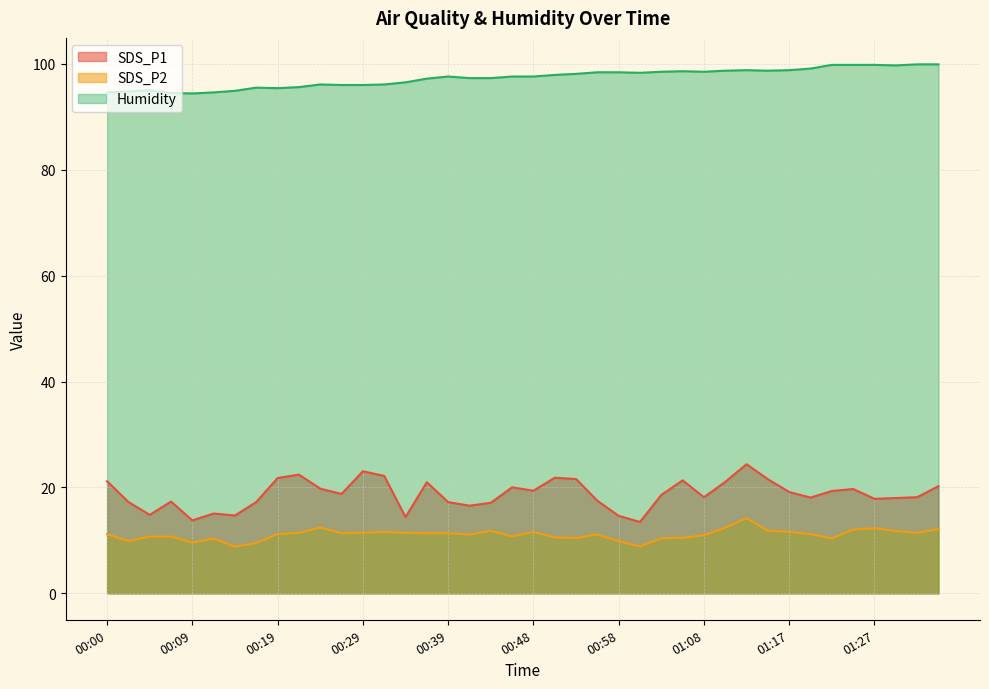

What is the difference between the highest and lowest values at 00:34?

85.1